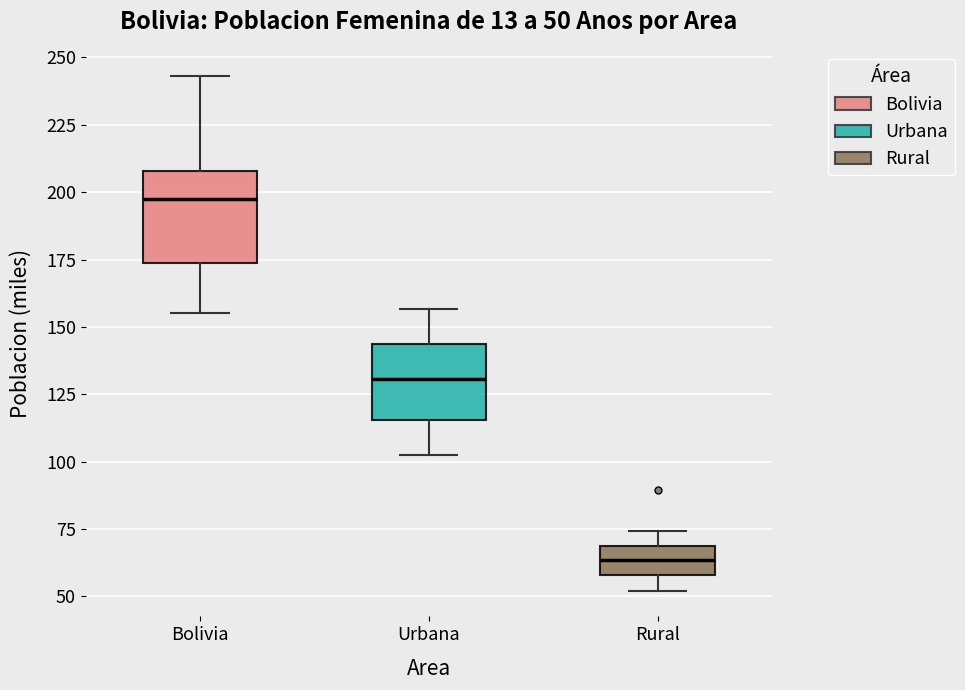

Comparing the boxes themselves (not the whiskers), which one is the tallest?

Bolivia